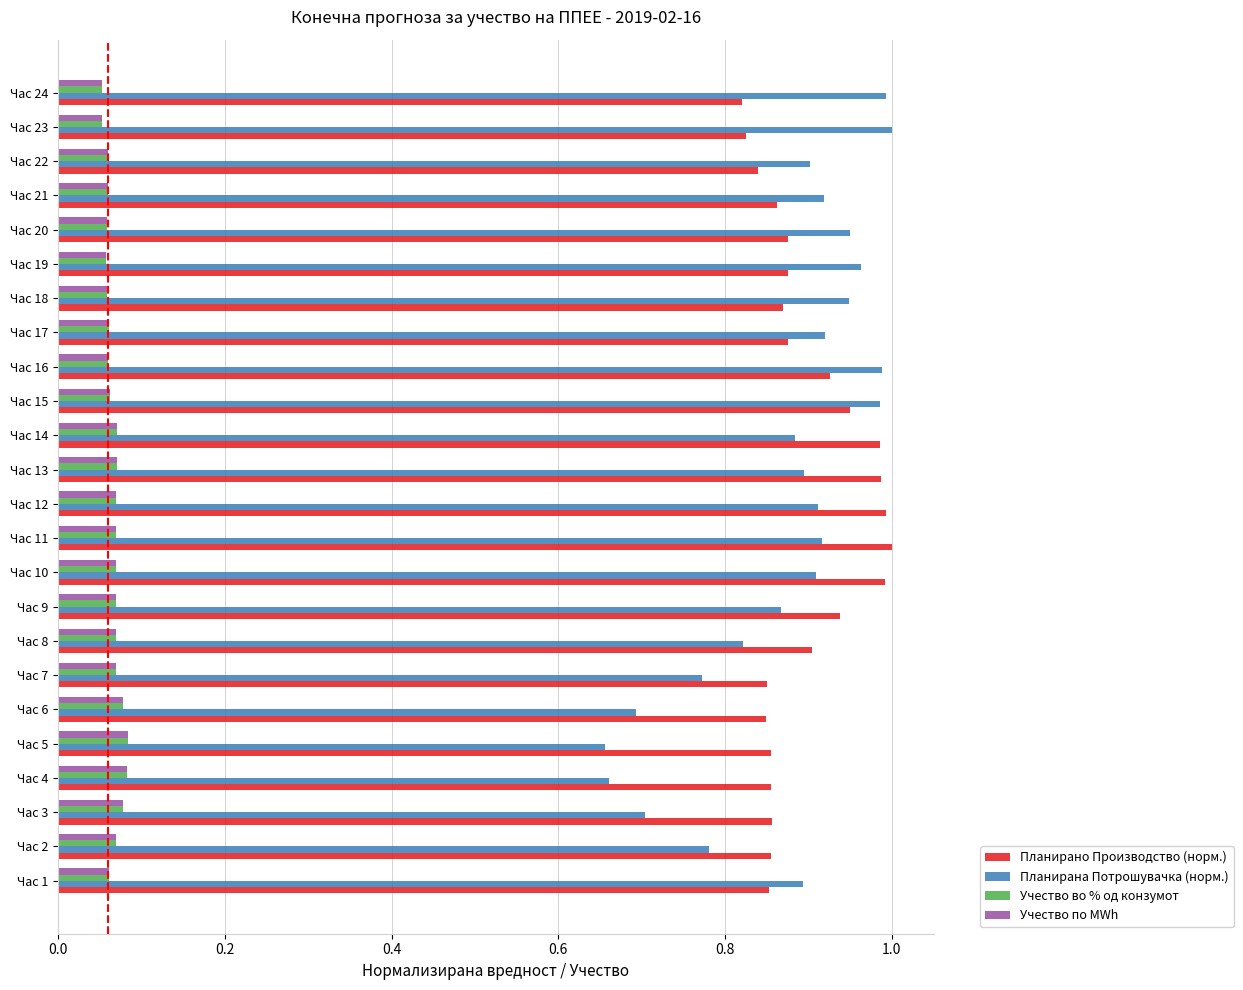

Which series has the widest spread of values?

Планирана Потрошувачка (норм.)